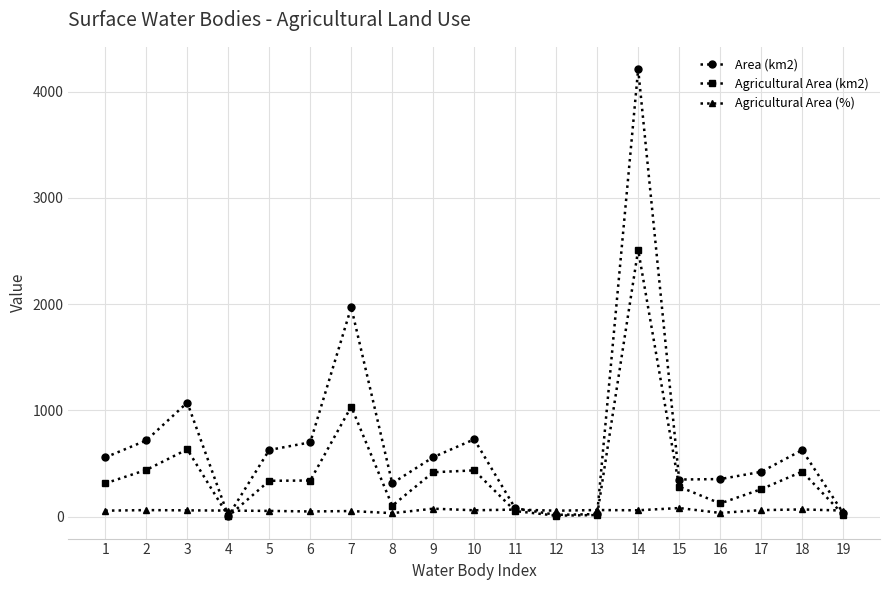

Which series has the widest spread of values?

Area (km2)